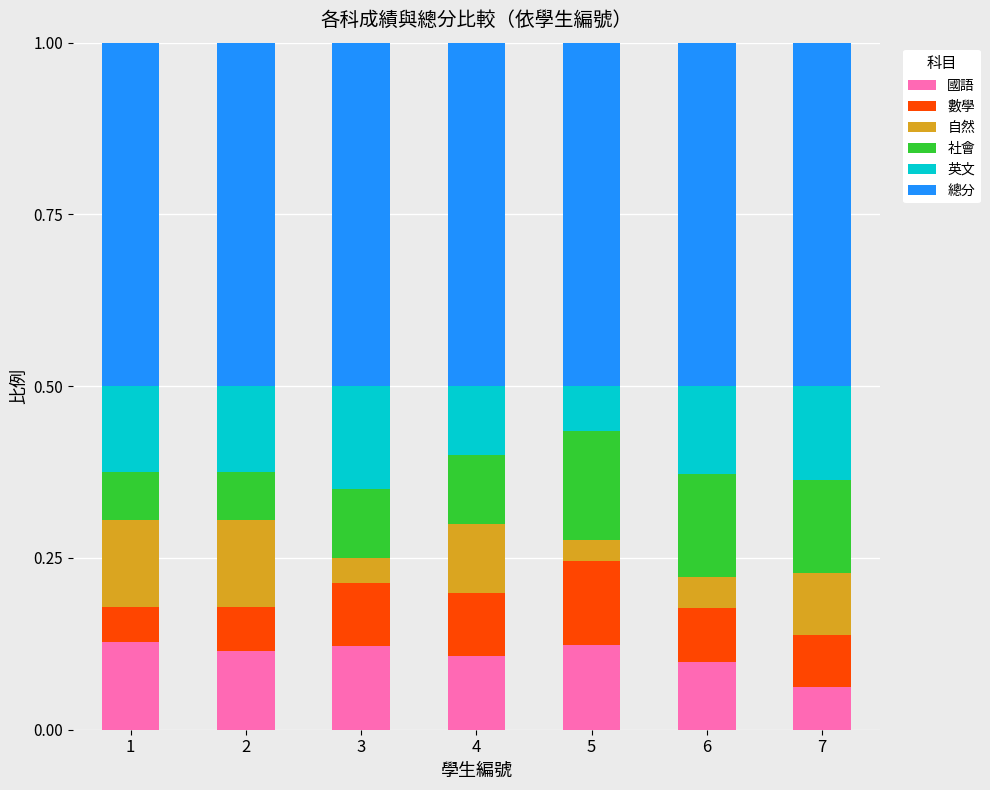

Where is 國語 nearest to the value 0?

7